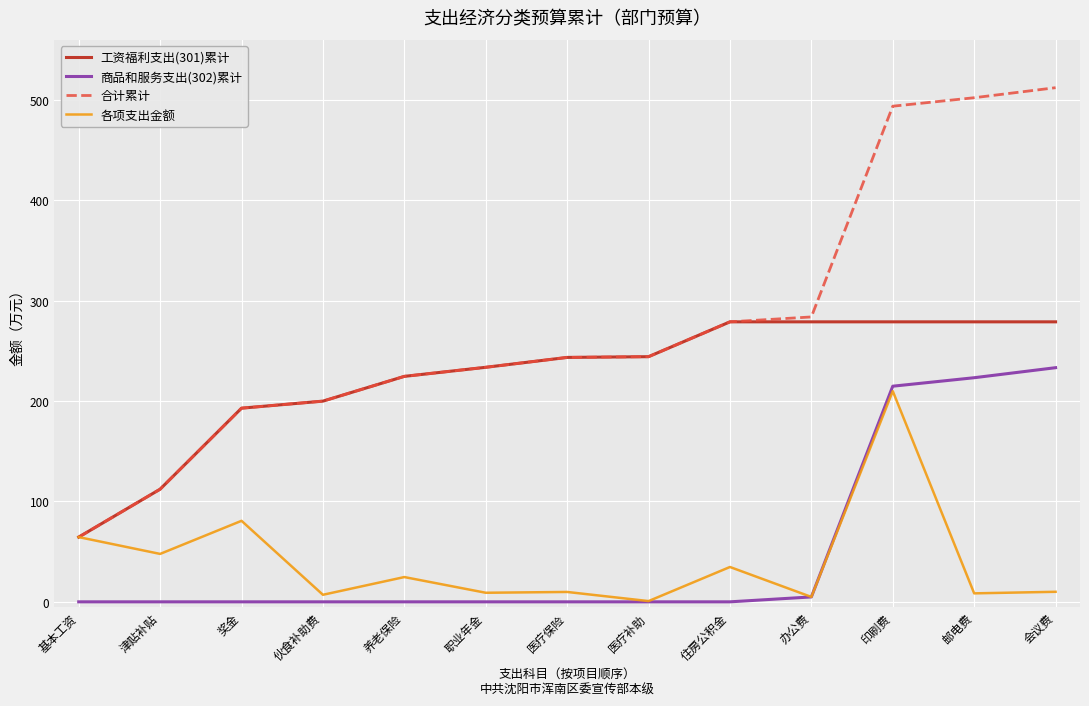

What is the average value of the 合计累计 series?

276.0